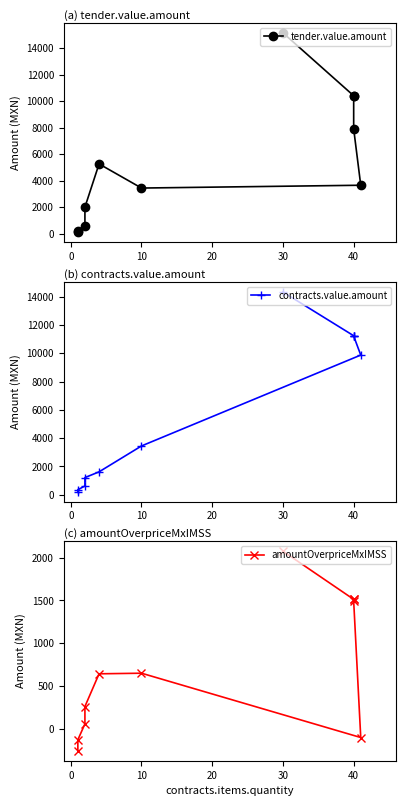

What is the average value of the tender.value.amount series?

5386.6